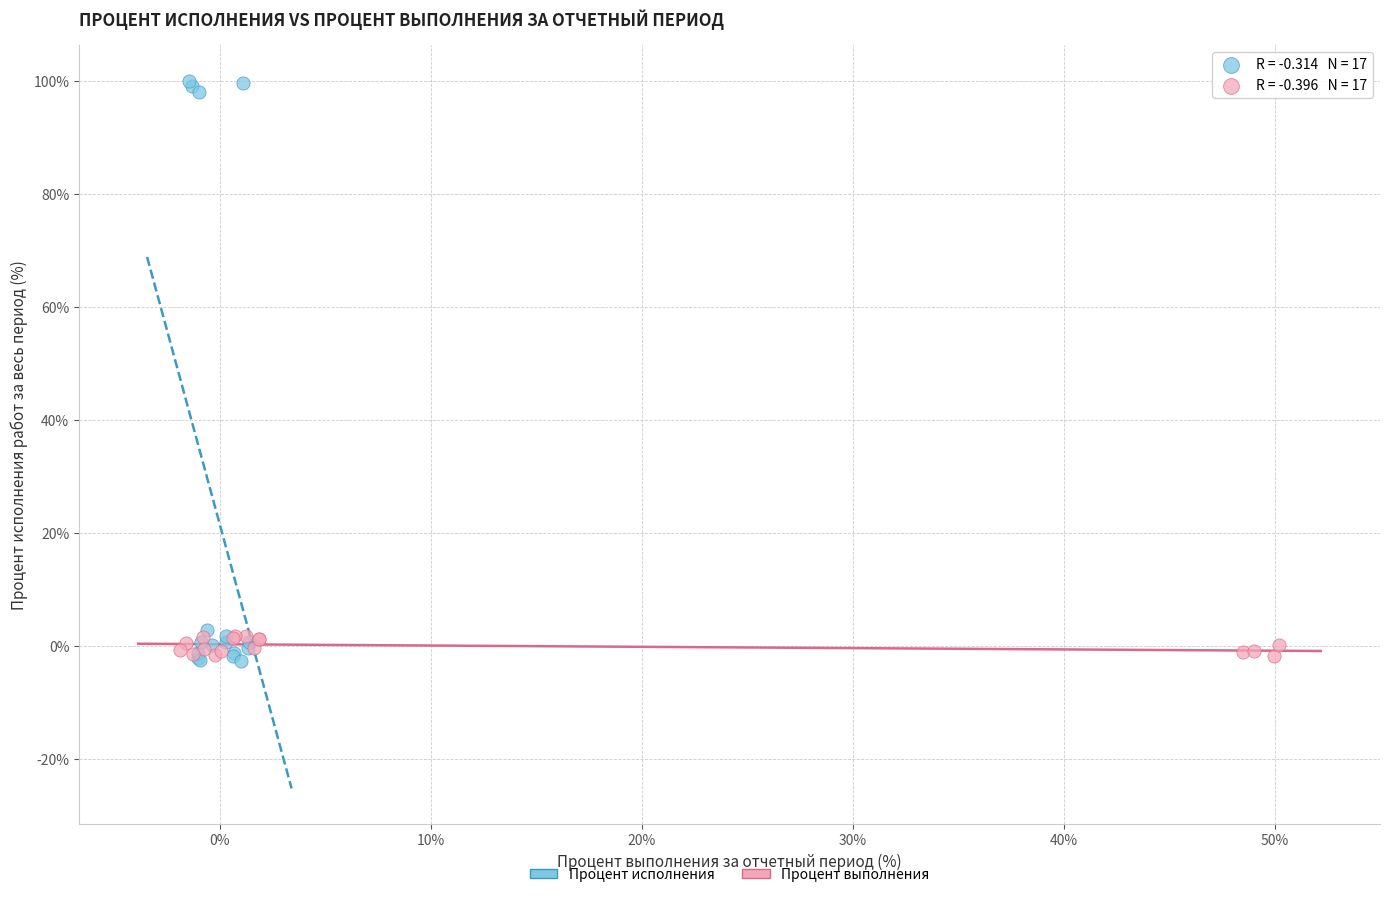

What are all the series names shown in the legend?

Процент исполнения, Процент выполнения